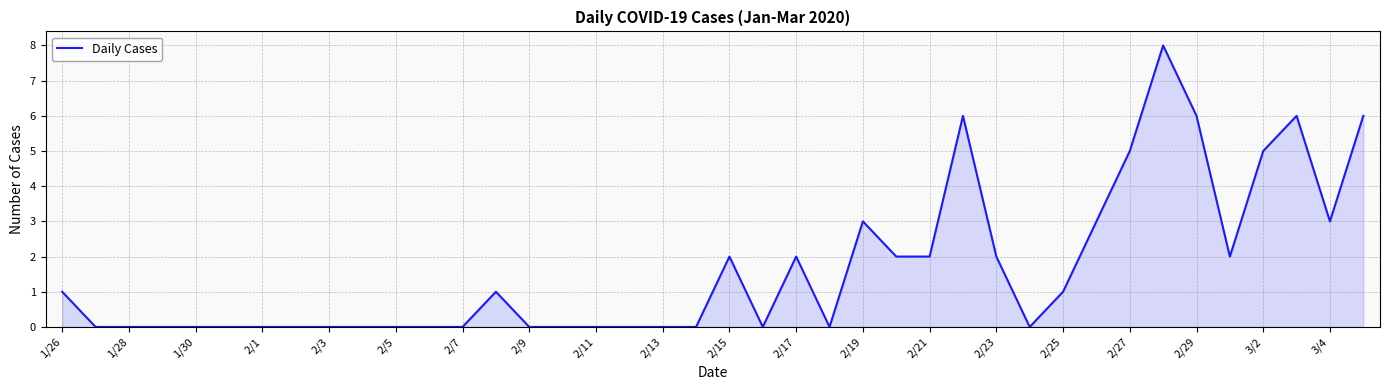

What is the difference between the maximum and minimum values?

8